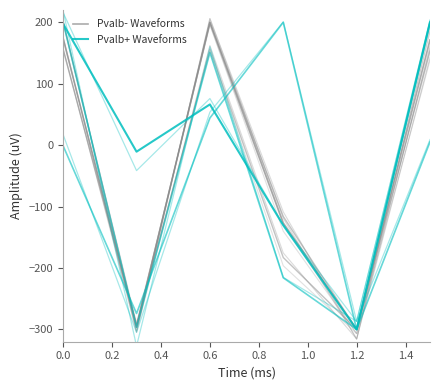

The value of Pvalb+ Waveforms at 0.0 is 60.7. True or false?

False